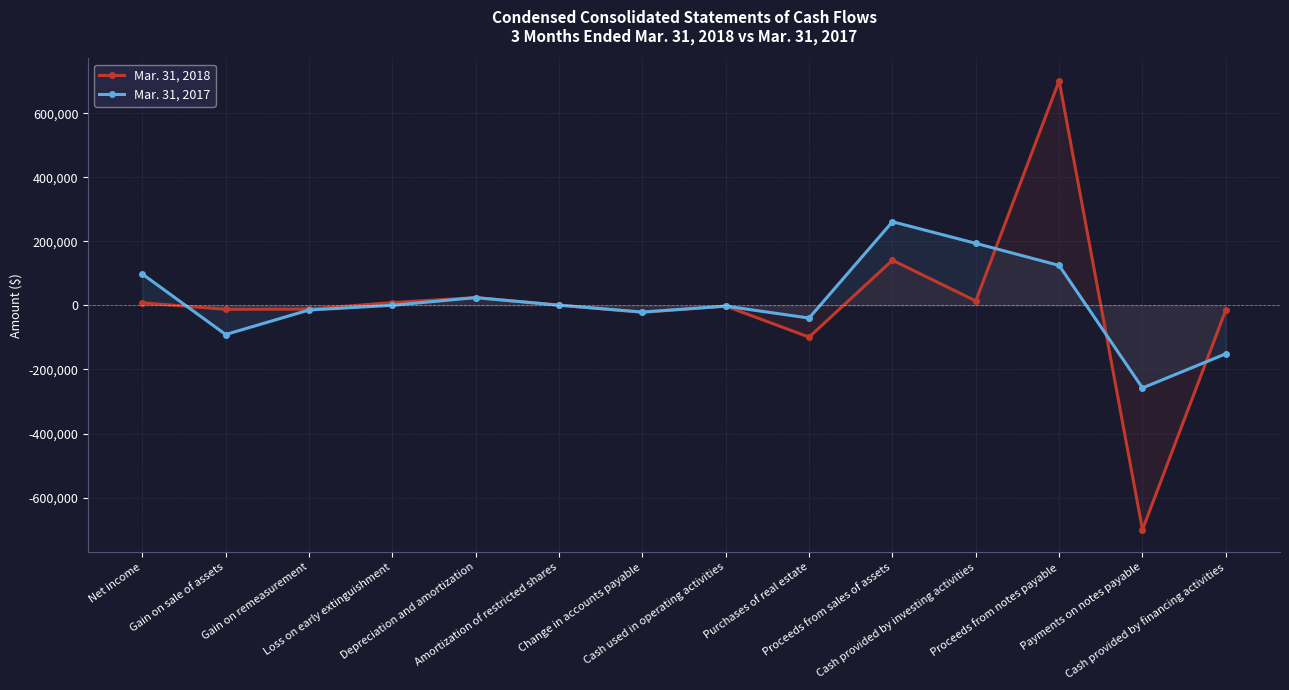

Where does the Mar. 31, 2017 series first go above 545?

Net income